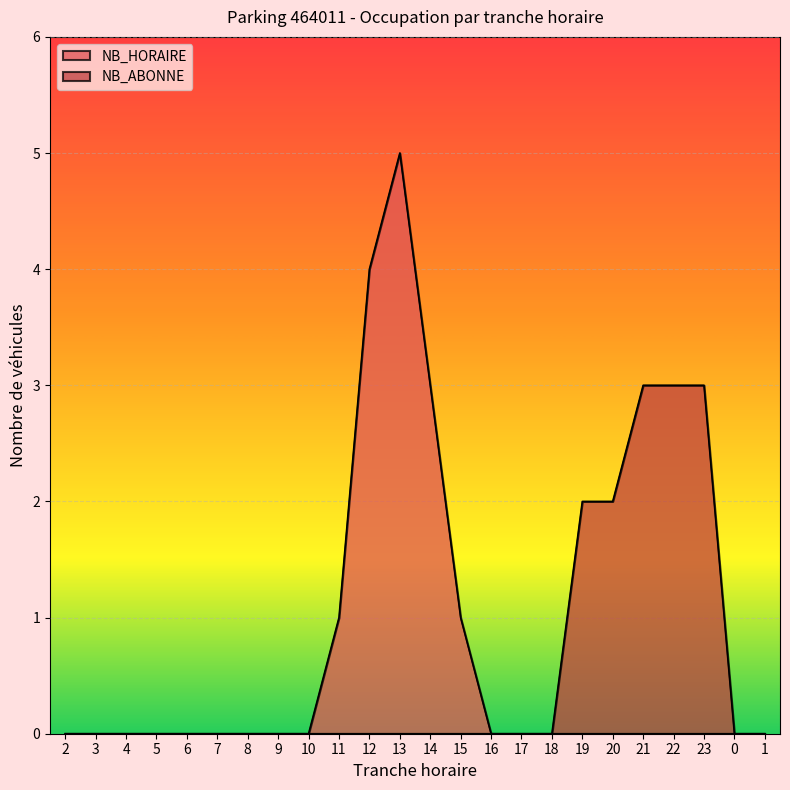

The value of NB_ABONNE at 17 is 2. True or false?

False